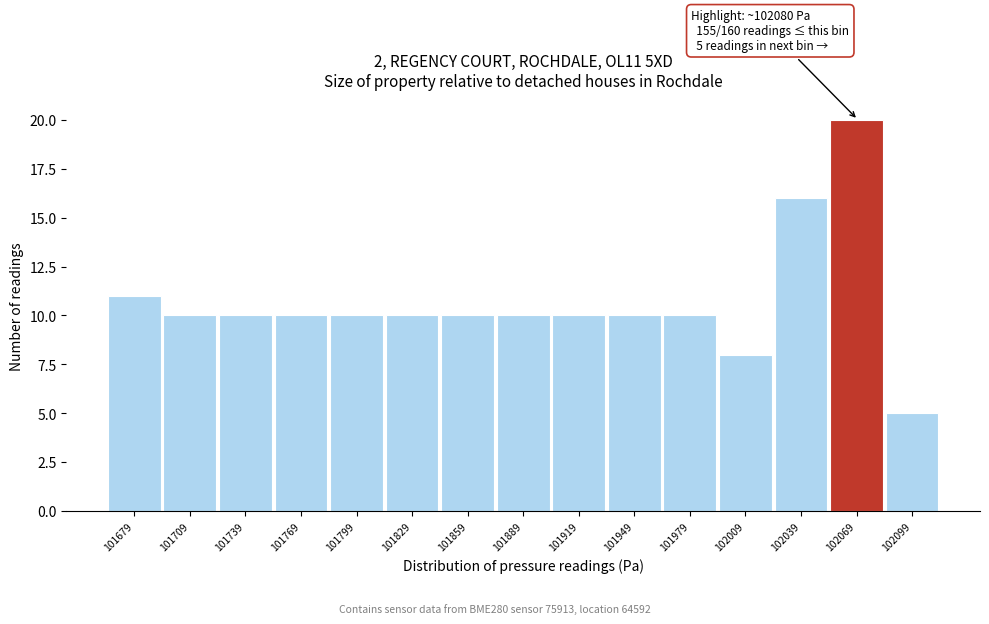

Reading left to right, what are all the values shown in this chart?

101679=11	101709=10	101739=10	101769=10	101799=10	101829=10	101859=10	101889=10	101919=10	101949=10	101979=10	102009=8	102039=16	102069=20	102099=5